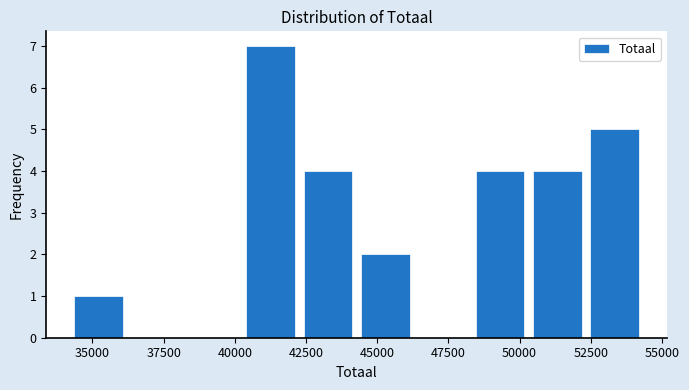

Reading left to right, list every bar in this chart as the range it spans on the x-axis followed by its height. Neither the bar edges nor the heights are printed on the chart, so give them approximately, as read against the axes.

34000 to 36000: 1
36000 to 38000: 0
38000 to 40500: 0
40500 to 42500: 7
42500 to 44500: 4
44500 to 46500: 2
46500 to 48500: 0
48500 to 50500: 4
50500 to 52500: 4
52500 to 54500: 5